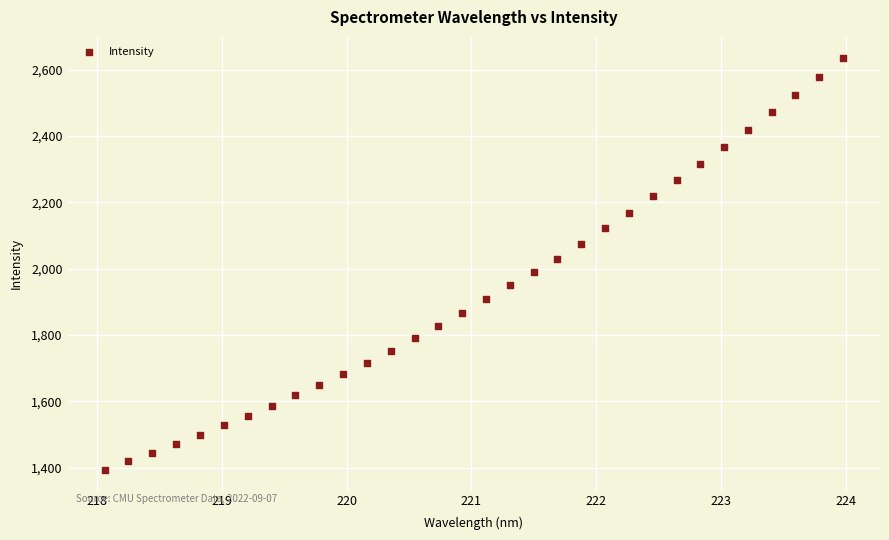

What is the range of Y values (max minus min)?

1244.5